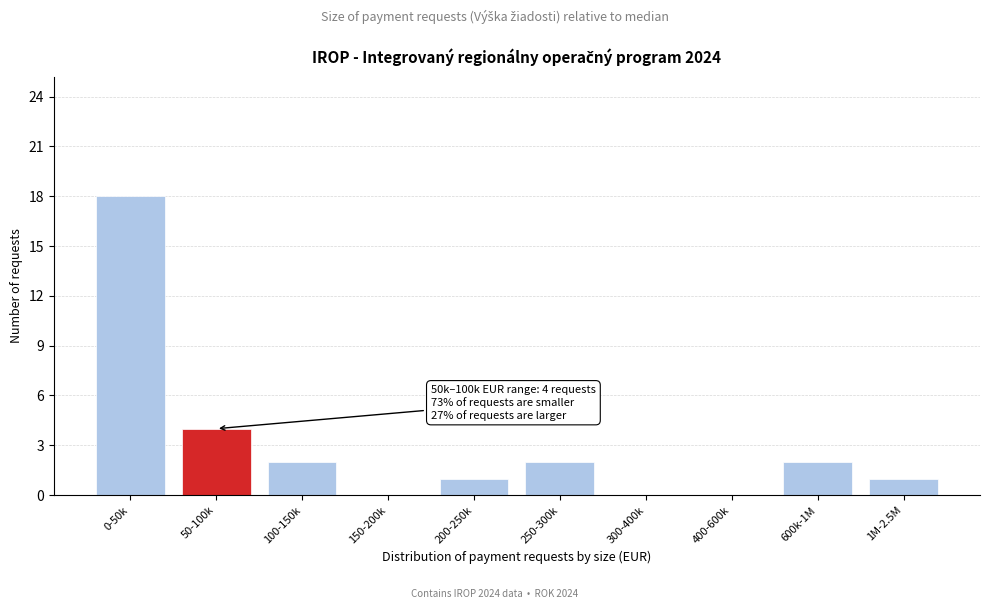

Reading right to left, what are all the values shown in this chart?

1M-2.5M=1	600k-1M=2	400-600k=0	300-400k=0	250-300k=2	200-250k=1	150-200k=0	100-150k=2	50-100k=4	0-50k=18